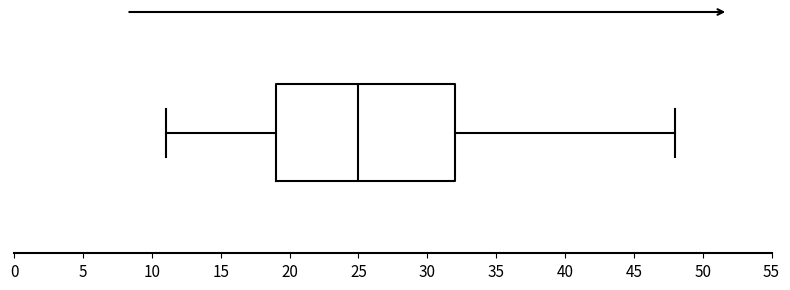

Transcribe this box plot: give where the median line is, the range the box spans, and where the two whiskers end, as read against the x-axis. The values are not printed on the chart, so give them approximately, as read against the axis.

median 25, box 19 to 32, whiskers 11 to 48